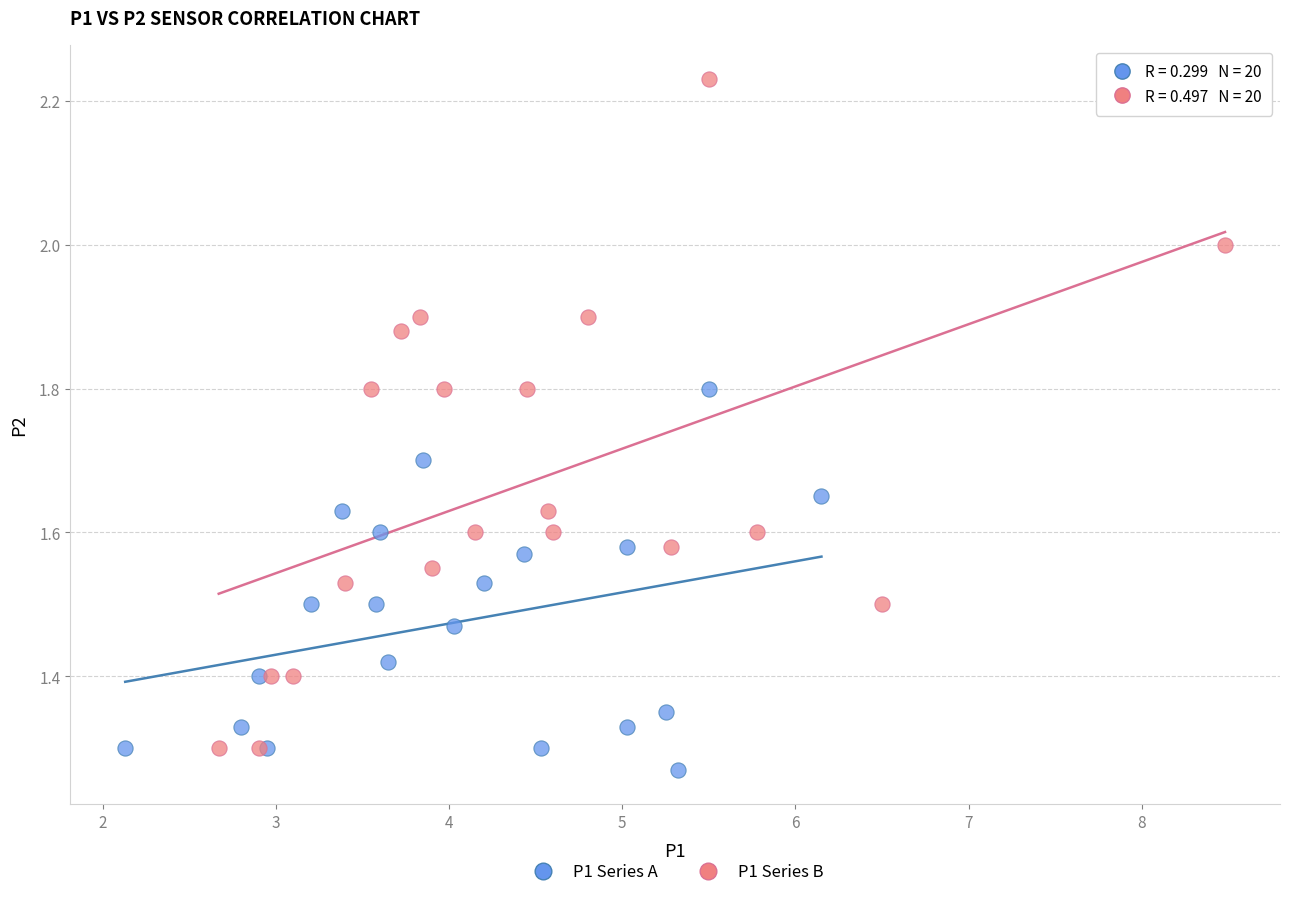

What are all the series names shown in the legend?

P1 Series A, P1 Series B